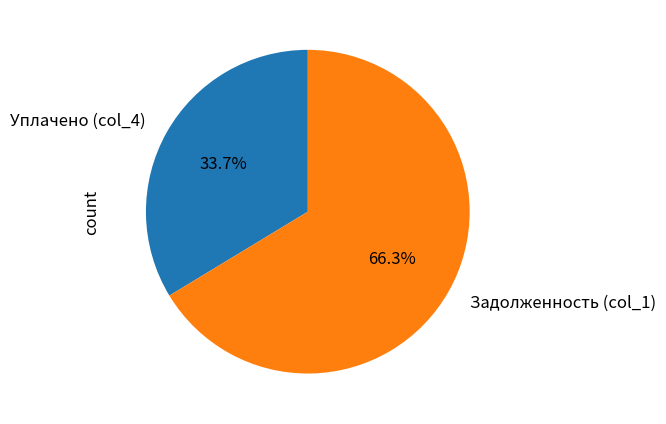

How many slices are in this pie chart?

2